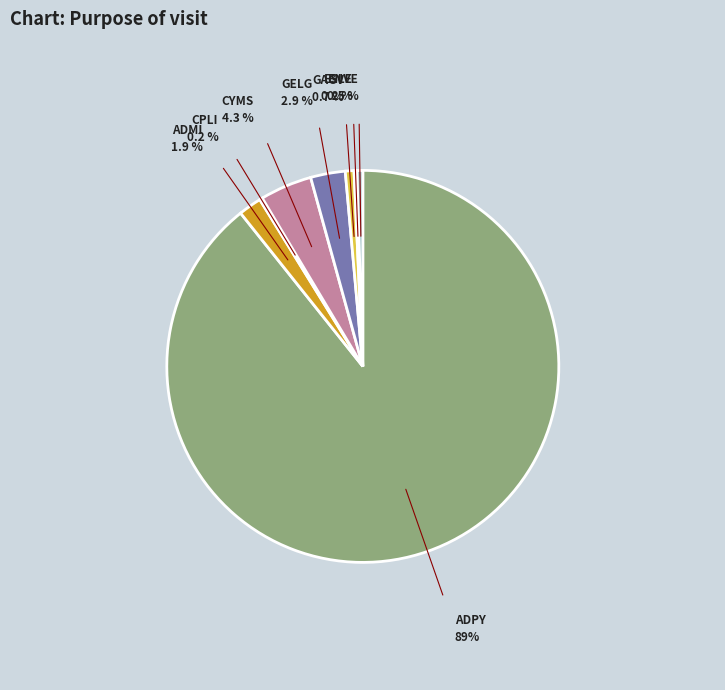

Which category has the smallest portion of the pie?

CPLI